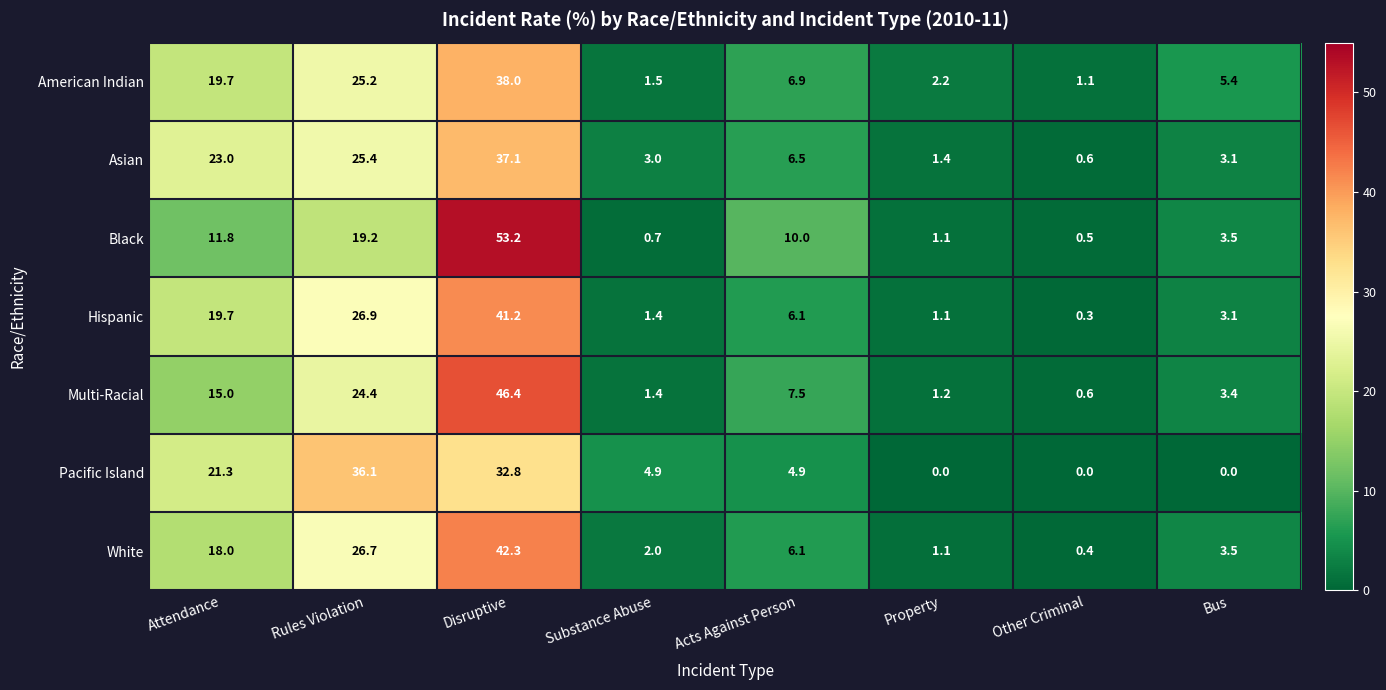

Rank the series at Rules Violation from highest to lowest value.

Pacific Island, Hispanic, White, Asian, American Indian, Multi-Racial, Black